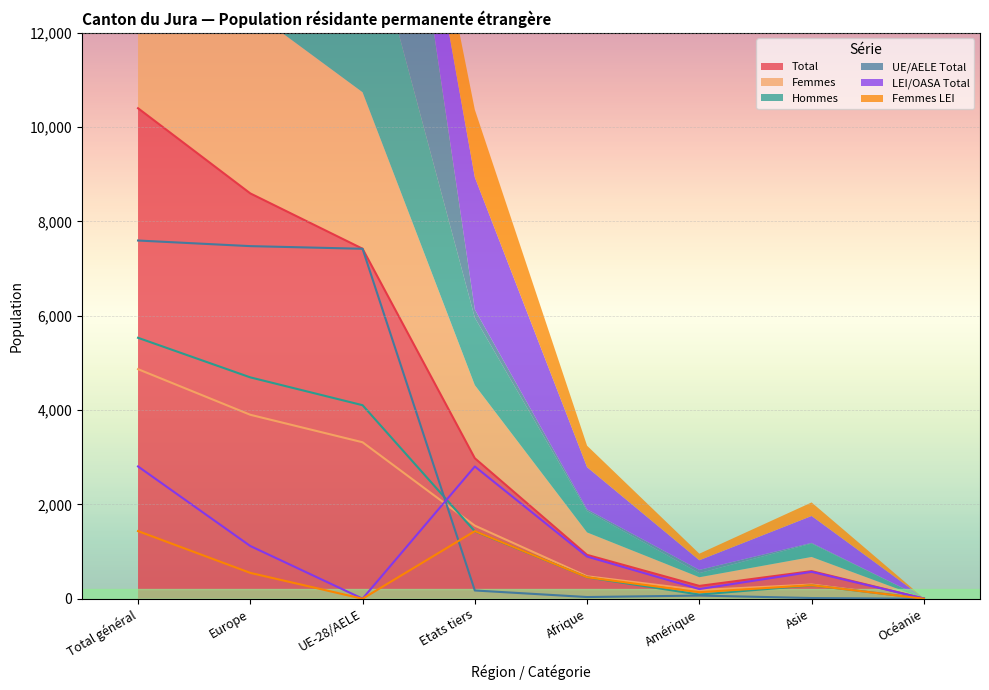

What is the difference between the Total values at Océanie and Europe?

8591